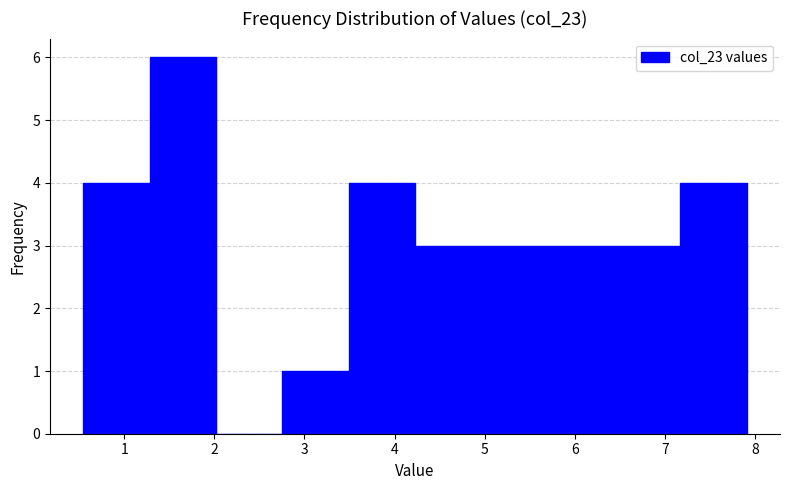

Reading left to right, transcribe this chart: for each bar, give the range it covers on the x-axis and its height. Neither the bar edges nor the heights are printed on the chart, so give them approximately, as read against the axes.

0.5 to 1.3: 4
1.3 to 2.0: 6
2.0 to 2.8: 0
2.8 to 3.5: 1
3.5 to 4.2: 4
4.2 to 5.0: 3
5.0 to 5.7: 3
5.7 to 6.4: 3
6.4 to 7.2: 3
7.2 to 7.9: 4